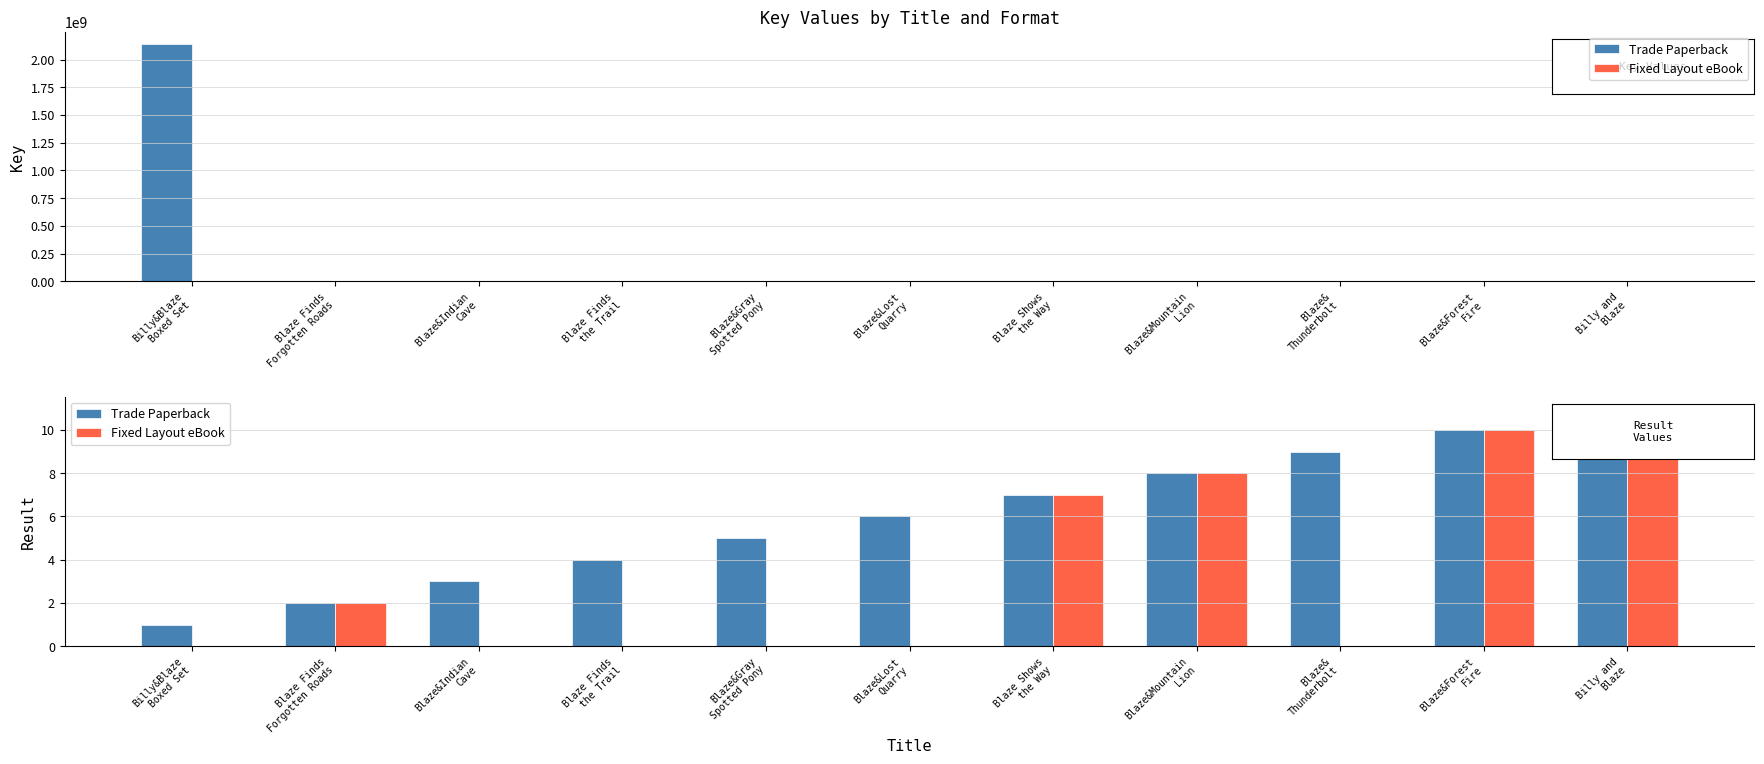

Reading right to left, extract all data points from this chart.

Trade Paperback: 11	10	9	8	7	6	5	4	3	2	1
Fixed Layout eBook: 11	10	0	8	7	0	0	0	0	2	0